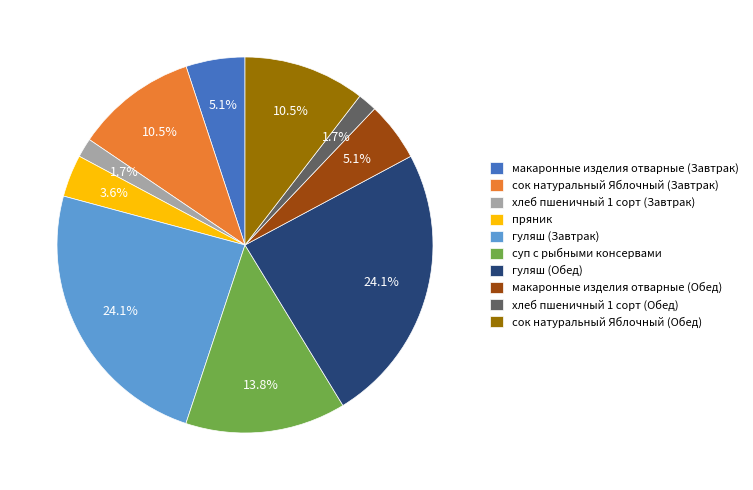

How many segments does this pie chart have?

10